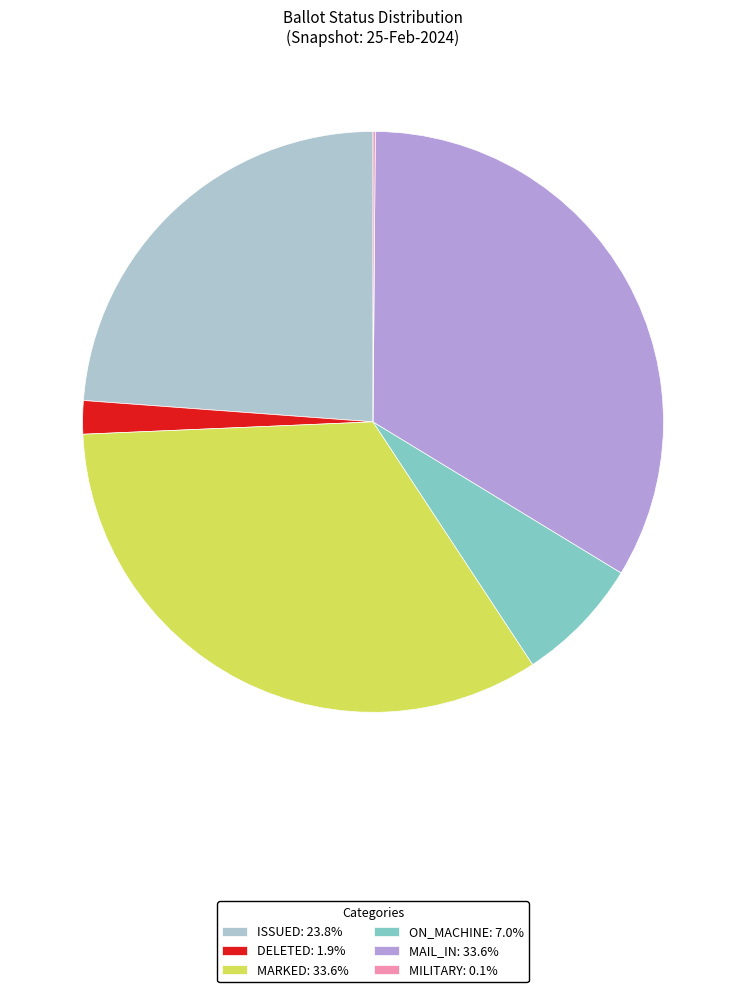

Does MAIL_IN: 33.6% represent more than half of the total?

No